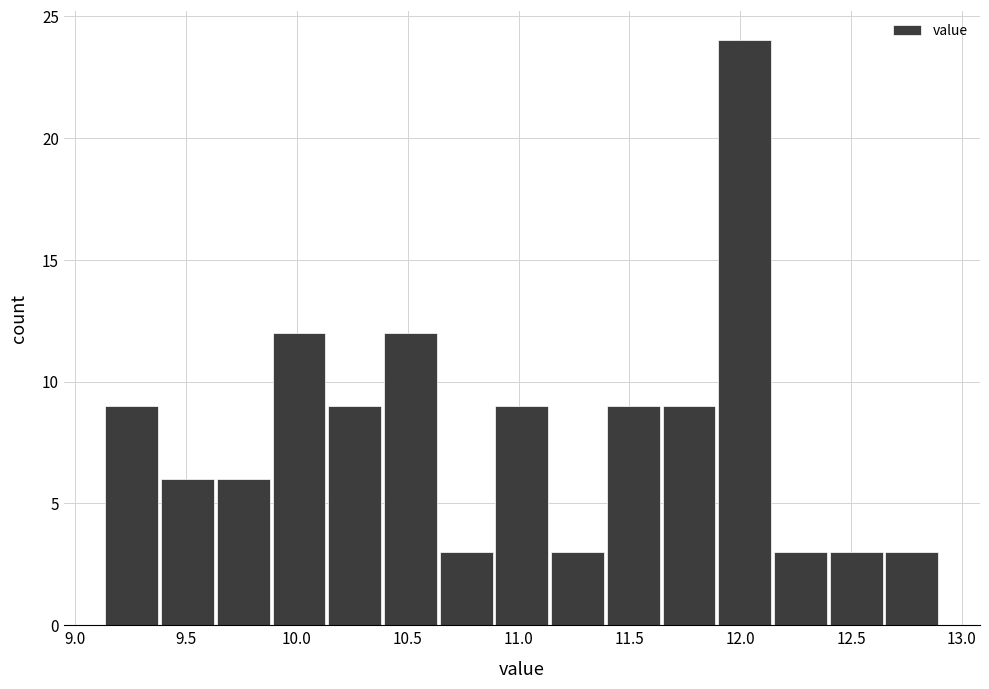

Reading left to right, transcribe this chart: for each bar, give the range it covers on the x-axis and its height. Neither the bar edges nor the heights are printed on the chart, so give them approximately, as read against the axes.

9.15 to 9.40: 9
9.40 to 9.65: 6
9.65 to 9.90: 6
9.90 to 10.15: 12
10.15 to 10.40: 9
10.40 to 10.65: 12
10.65 to 10.90: 3
10.90 to 11.15: 9
11.15 to 11.40: 3
11.40 to 11.65: 9
11.65 to 11.90: 9
11.90 to 12.15: 24
12.15 to 12.40: 3
12.40 to 12.65: 3
12.65 to 12.90: 3